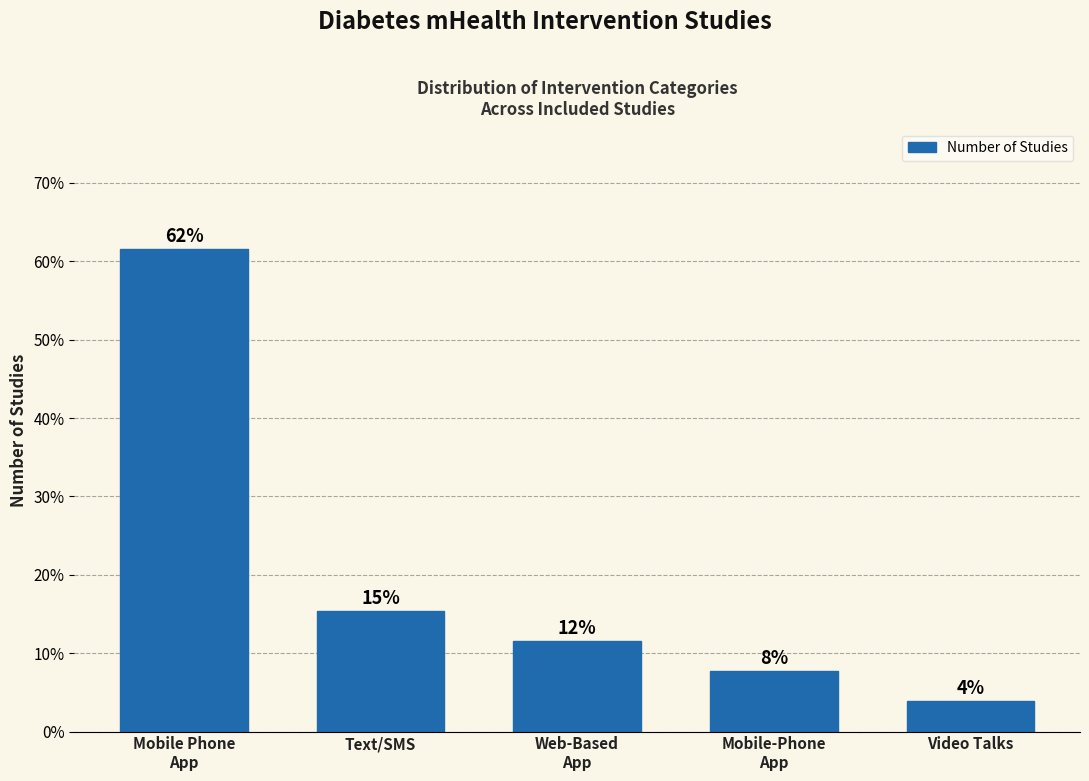

How many bars are there in total?

5